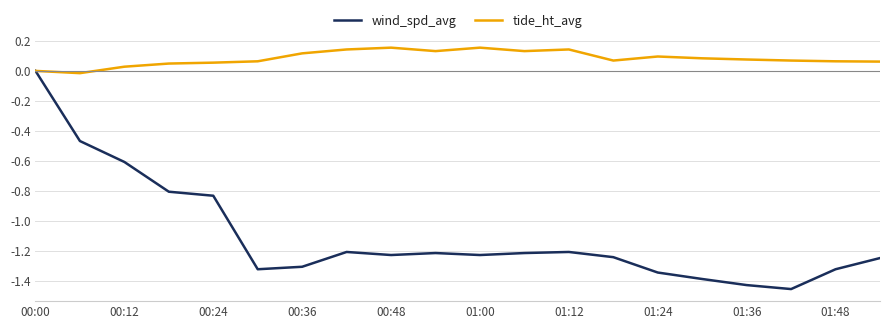

Which series has the largest total across all categories?

tide_ht_avg